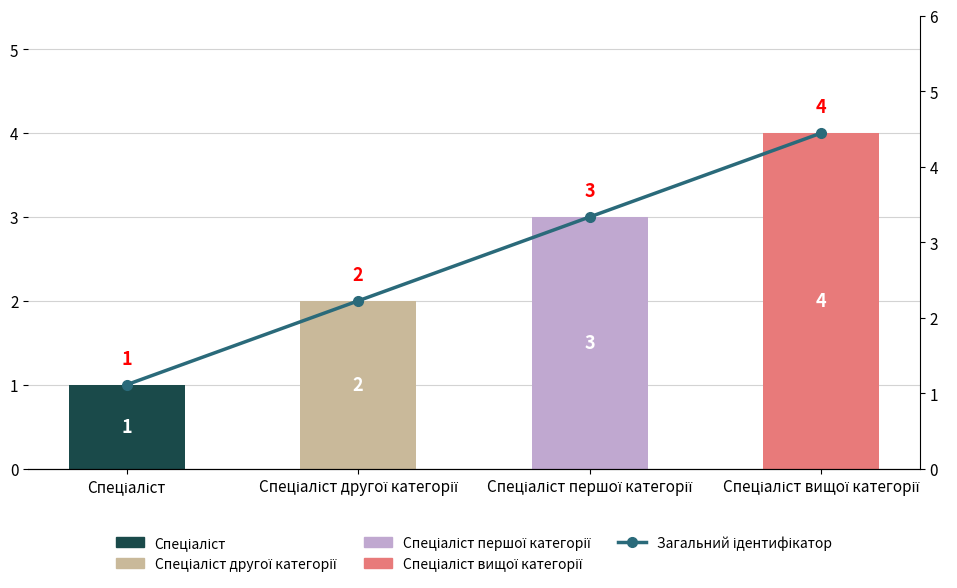

Which series has the largest range (max minus min)?

Загальний ідентифікатор